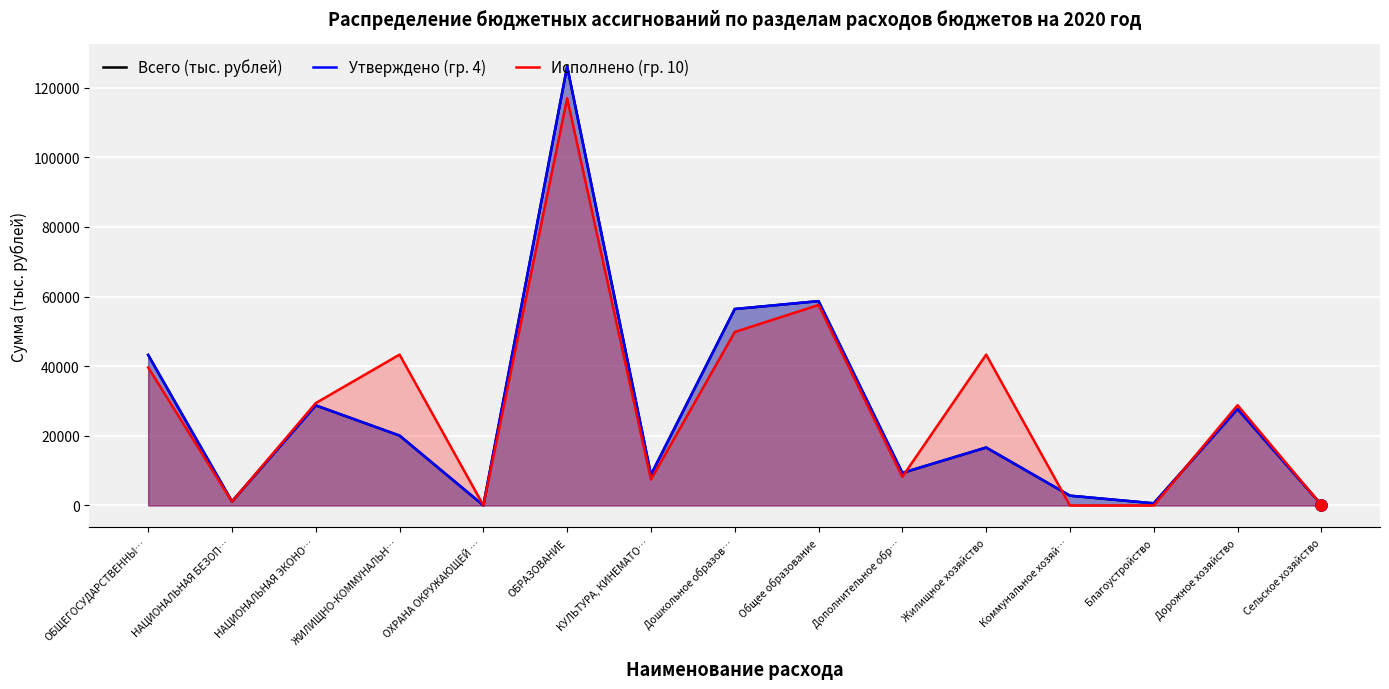

Which series has the largest range (max minus min)?

Всего (тыс. рублей)